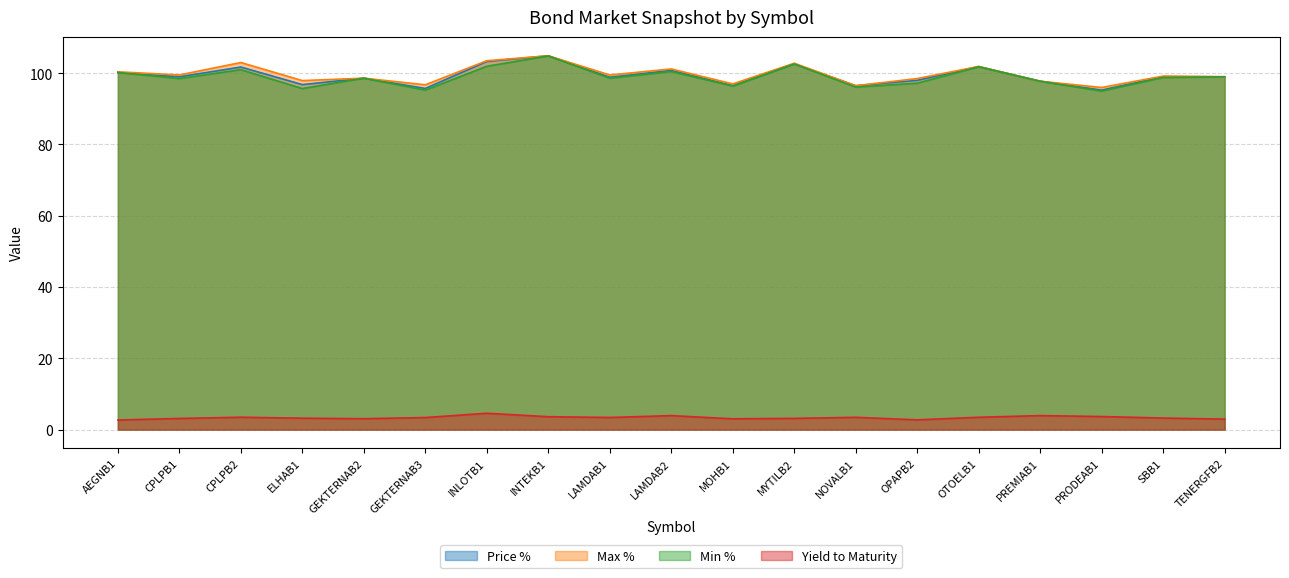

What is the spread (max minus min) of values at ELHAB1?

94.7